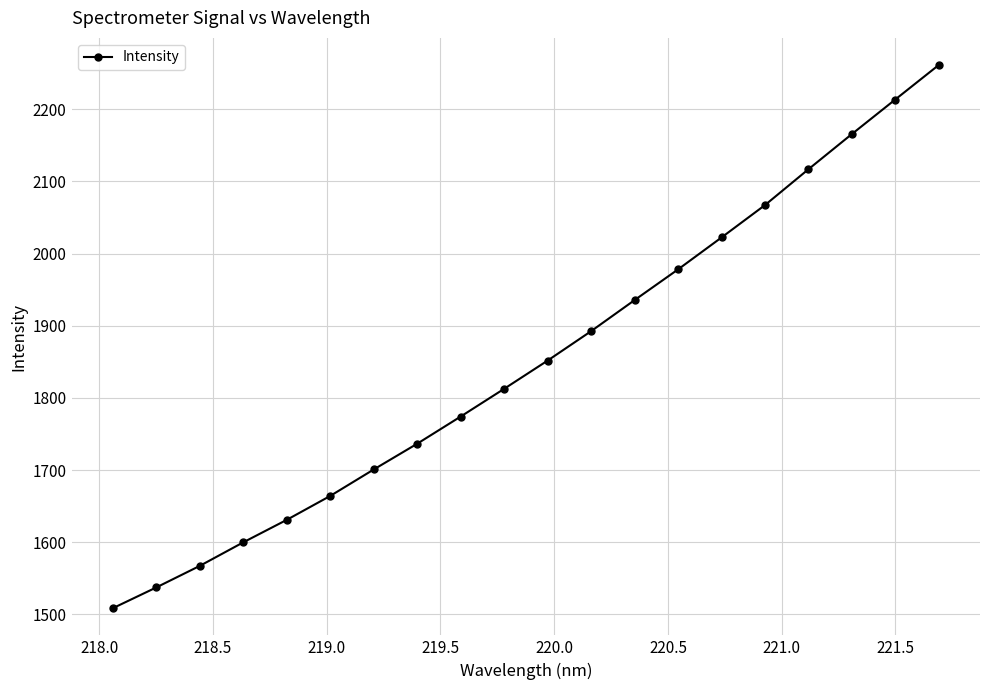

True or false: the data has more than 2 interior local peaks.

False